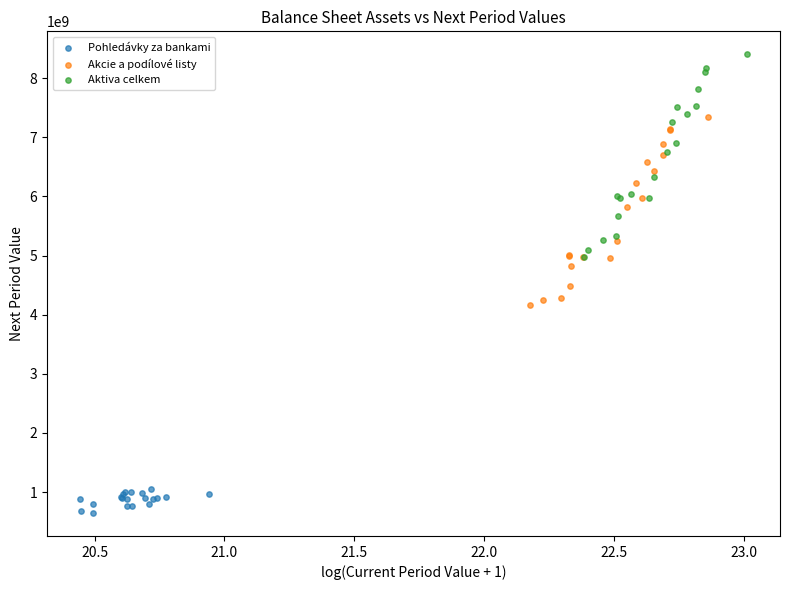

Which series contains the lowest Y value?

Pohledávky za bankami